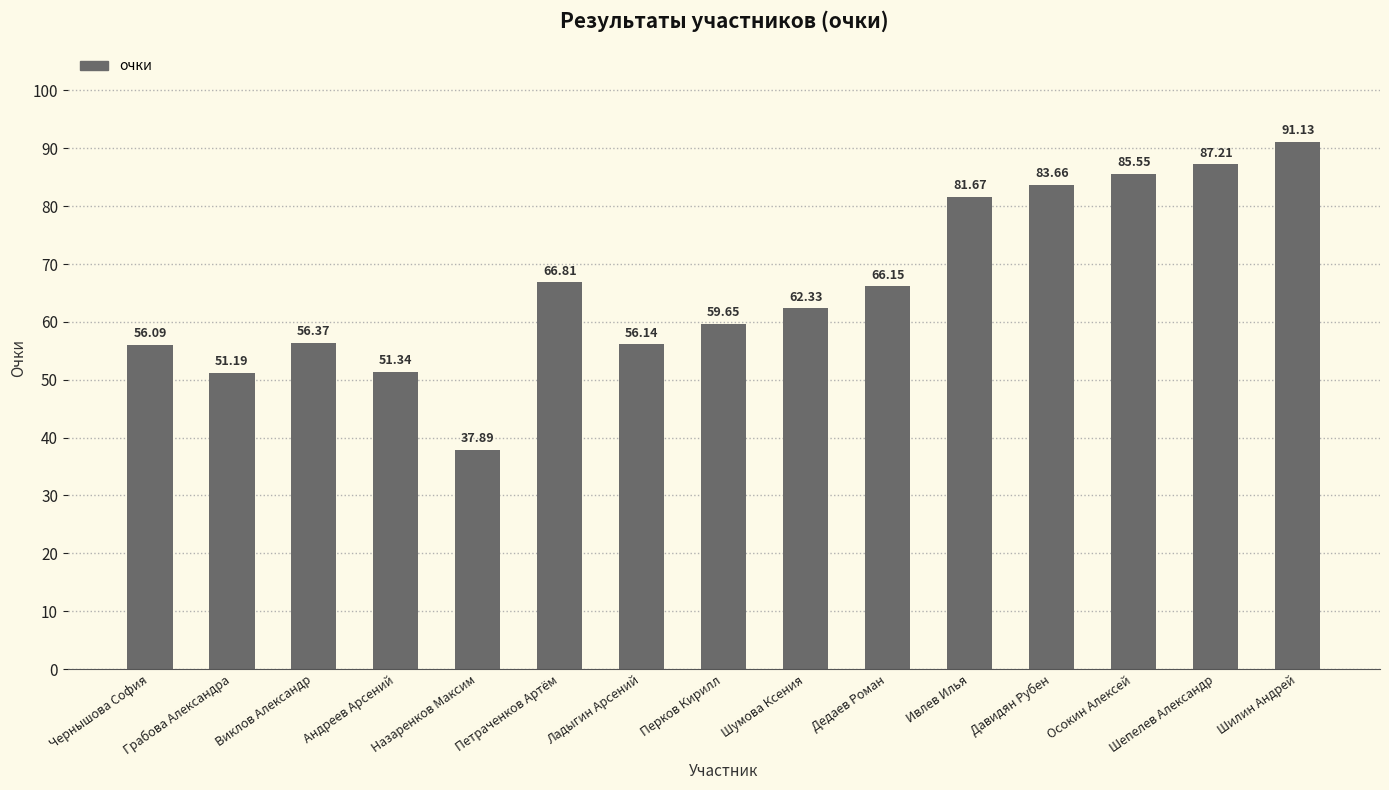

Which category has the lowest value across all series?

Назаренков Максим